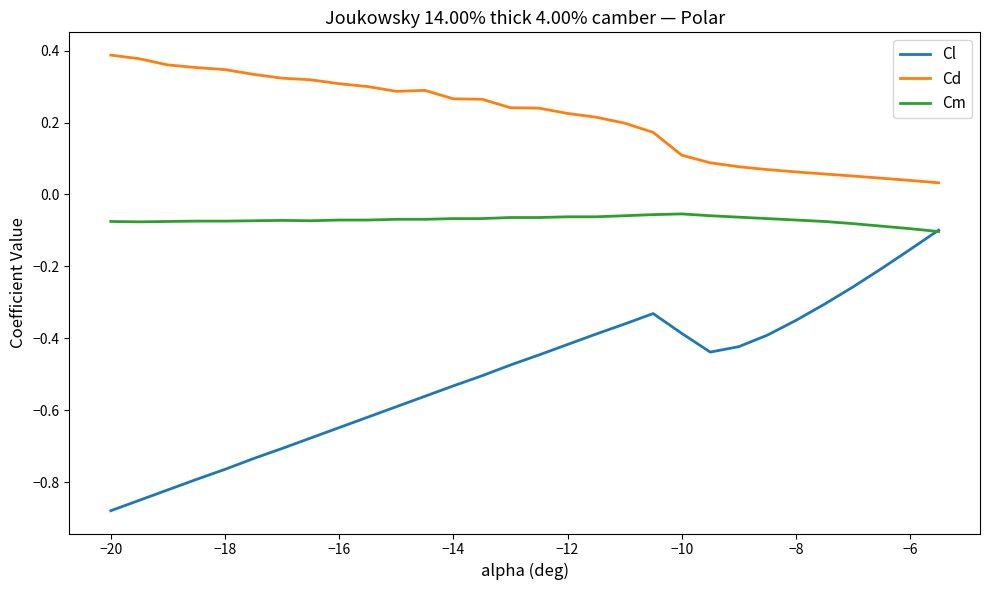

True or false: Cd and Cm cross at least once.

False